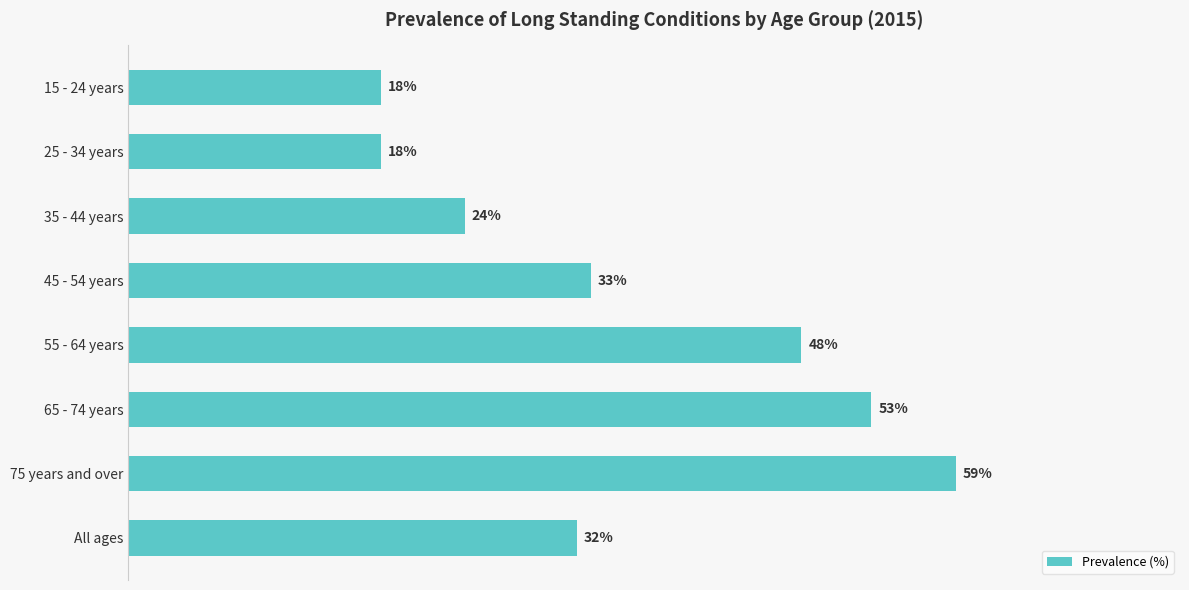

Where is the data nearest to the value 38?

45 - 54 years